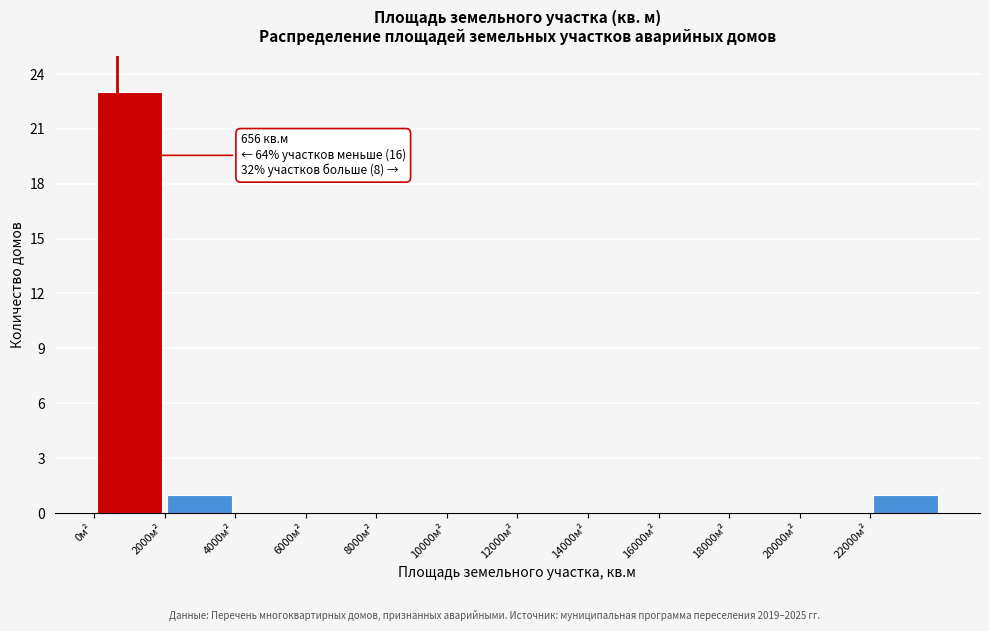

Over which range of the x-axis is the bar tallest?

0 to 2000